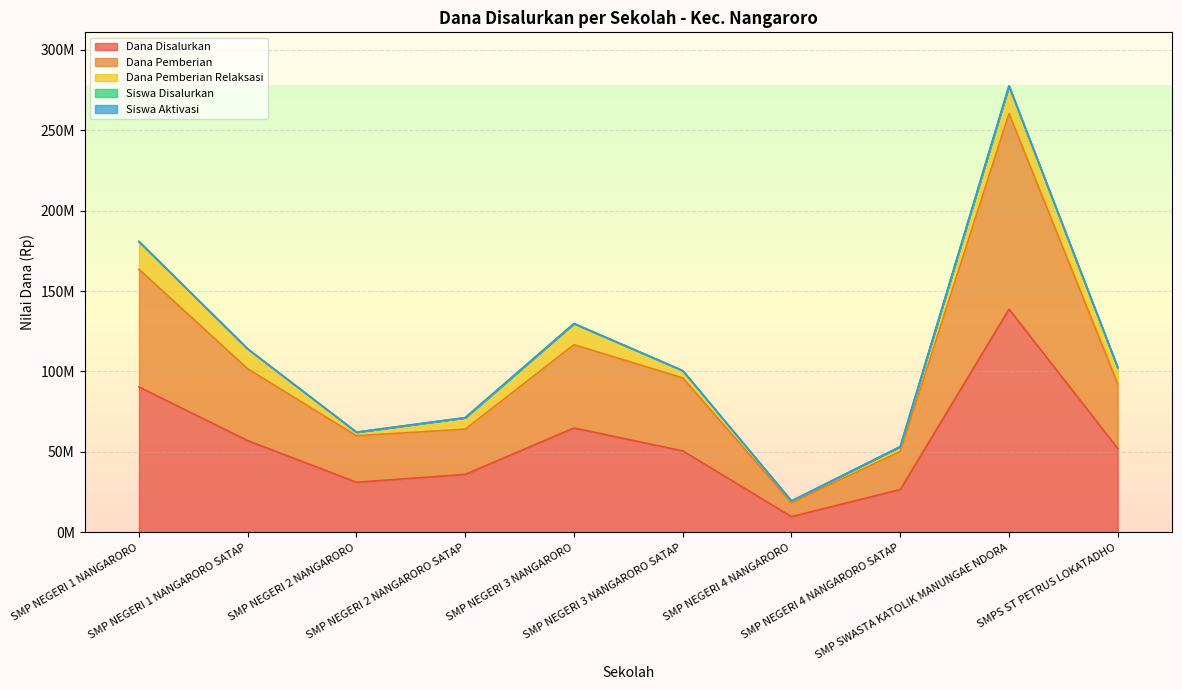

True or false: Dana Pemberian has more than 1 points higher than both neighbors.

True